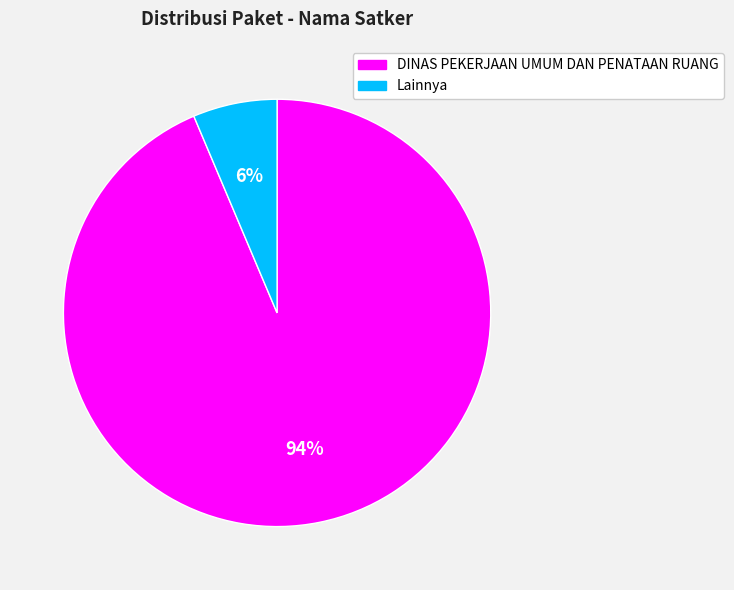

To the nearest percent, what is the average slice percentage?

50%